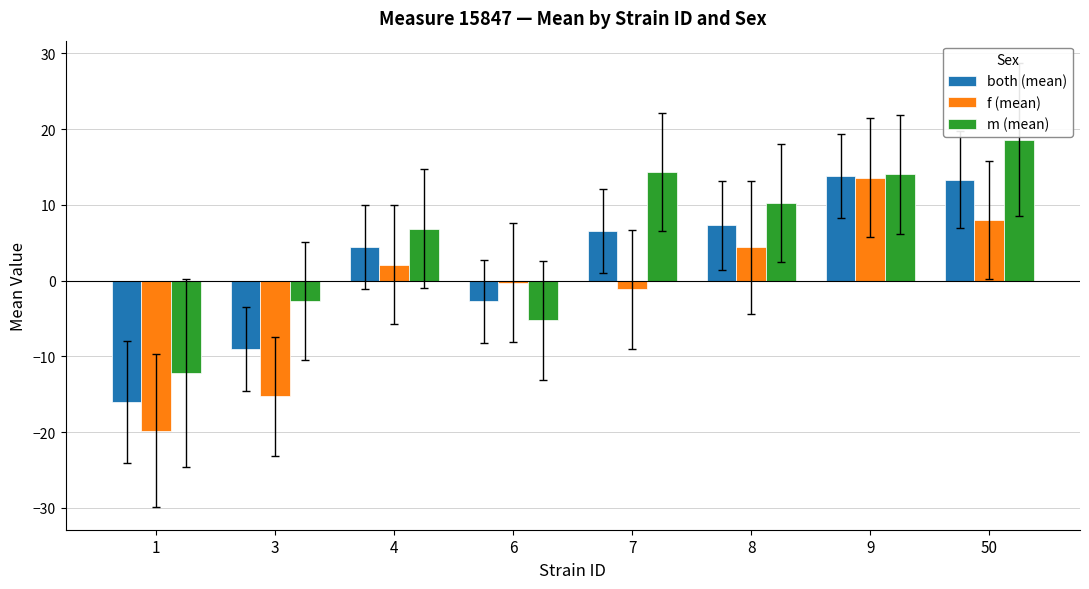

What are all the series names shown in the legend?

both (mean), f (mean), m (mean)